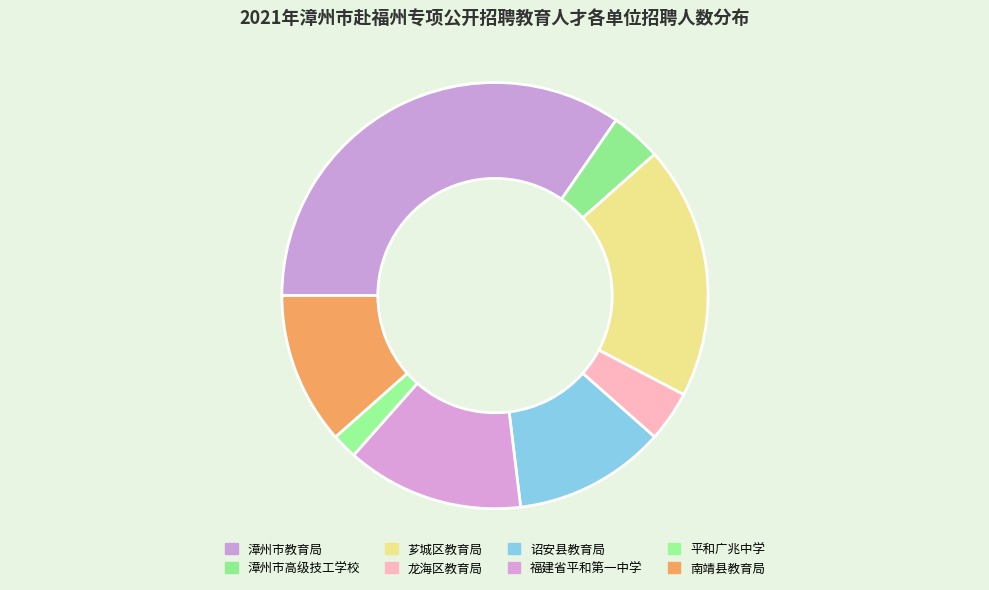

Which slice is the smallest?

平和广兆中学